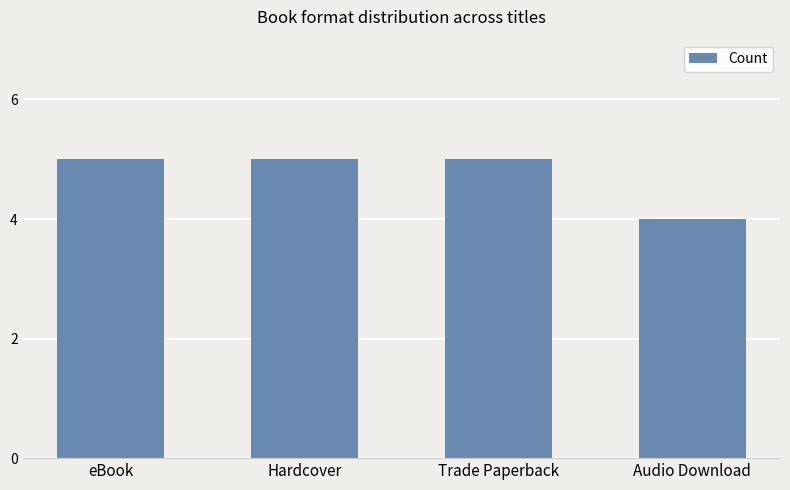

Approximately how many times larger is the value at Audio Download compared to eBook?

0.8